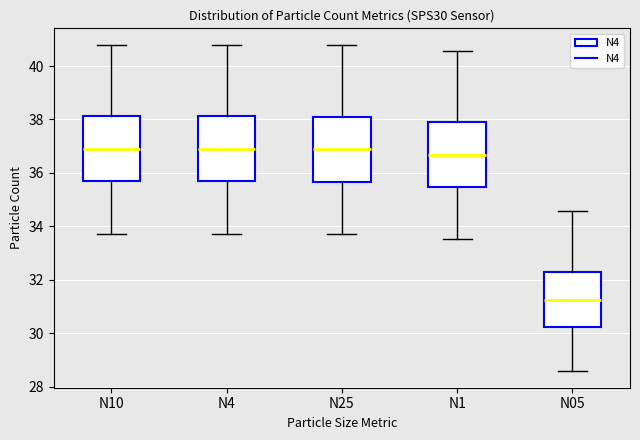

Reading left to right, transcribe this box plot: for each box, give where its median line is, the range the box spans, and where its two whiskers end, as read against the y-axis. The values are not printed on the chart, so give them approximately, as read against the axis.

N10: median 36.8, box 35.6 to 38.2, whiskers 33.8 to 40.8
N4: median 36.8, box 35.6 to 38.2, whiskers 33.8 to 40.8
N25: median 36.8, box 35.6 to 38.2, whiskers 33.8 to 40.8
N1: median 36.6, box 35.4 to 38.0, whiskers 33.6 to 40.6
N05: median 31.2, box 30.2 to 32.4, whiskers 28.6 to 34.6